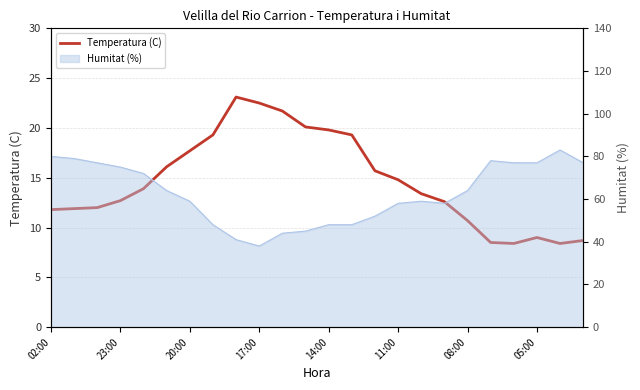

What is the change in value from 11:00 to 18?

-5.4